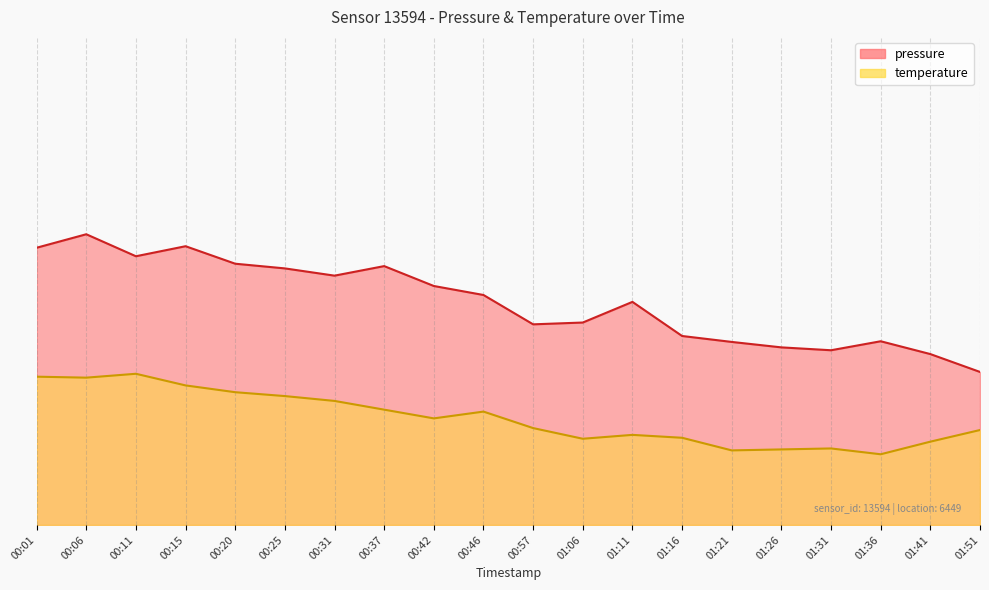

What is the total value across all series at 00:42?

77.9